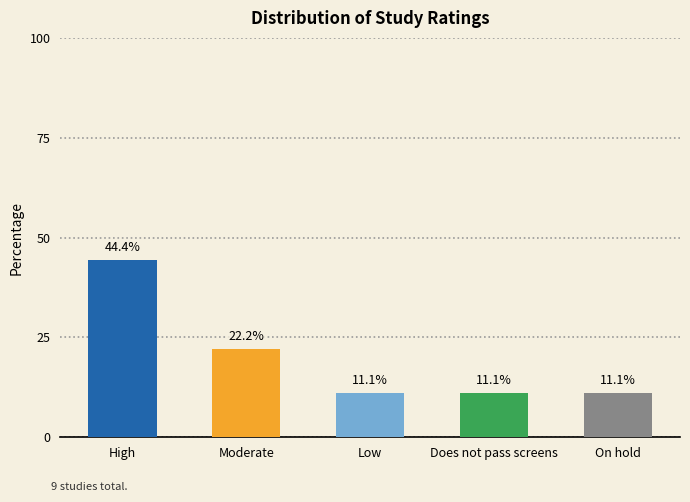

What is the sum of all values?

99.9